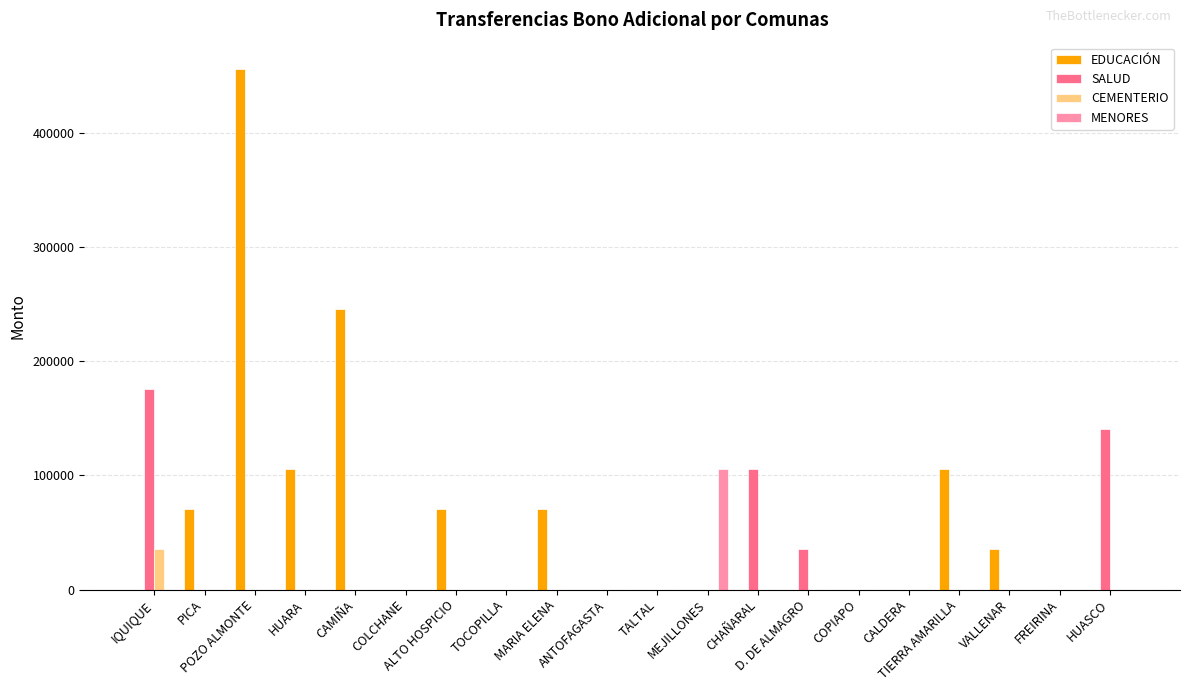

Which series has the largest total across all categories?

EDUCACIÓN